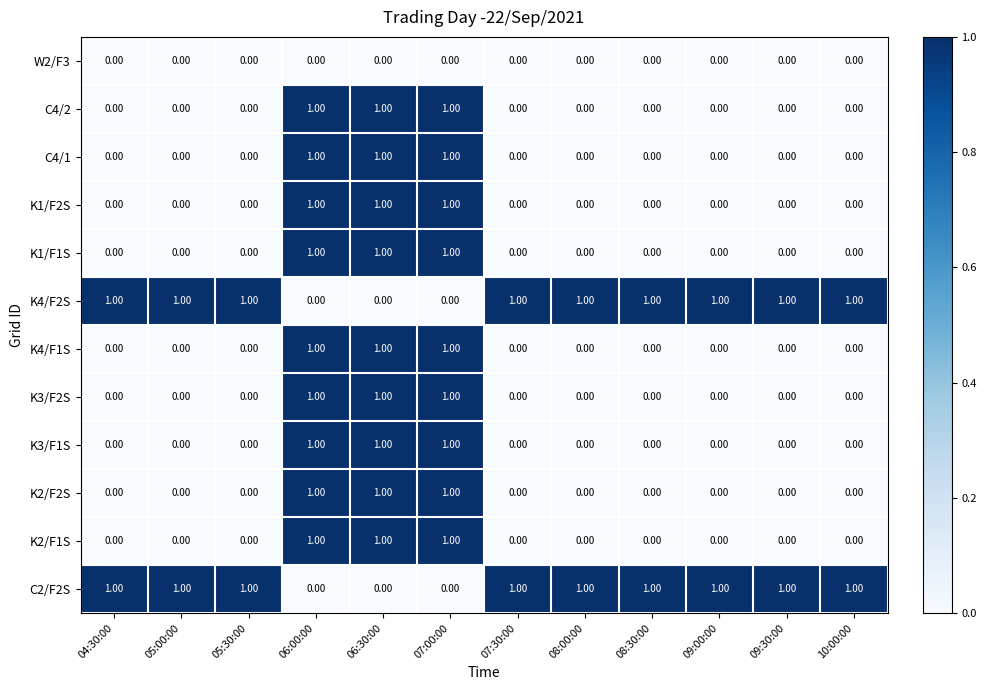

At how many categories does at least one series exceed 0?

12